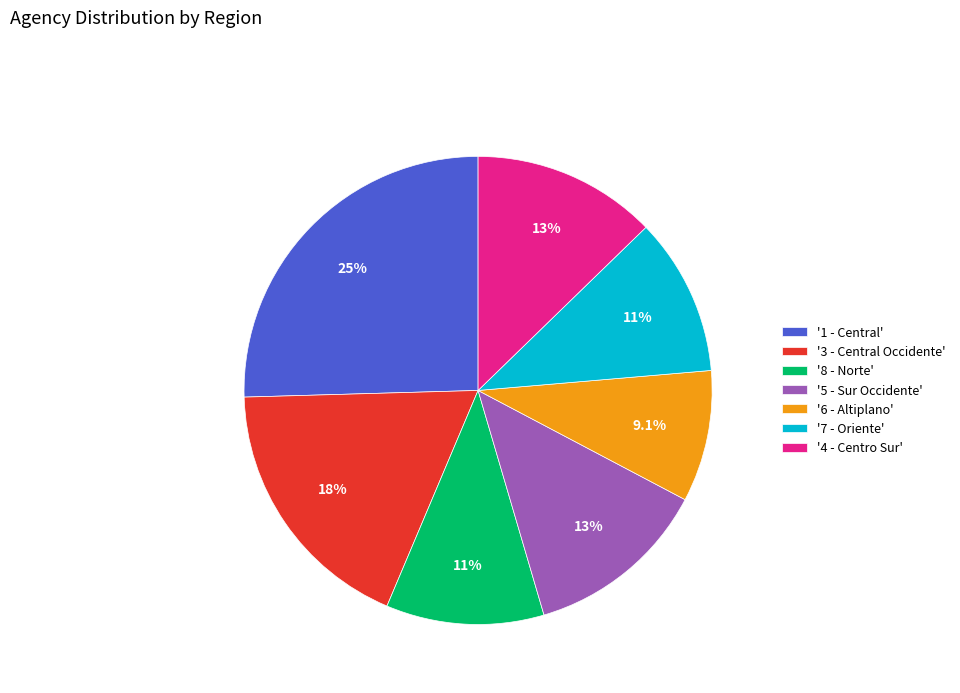

To the nearest percent, what is the difference between the largest and smallest slice percentages?

16%